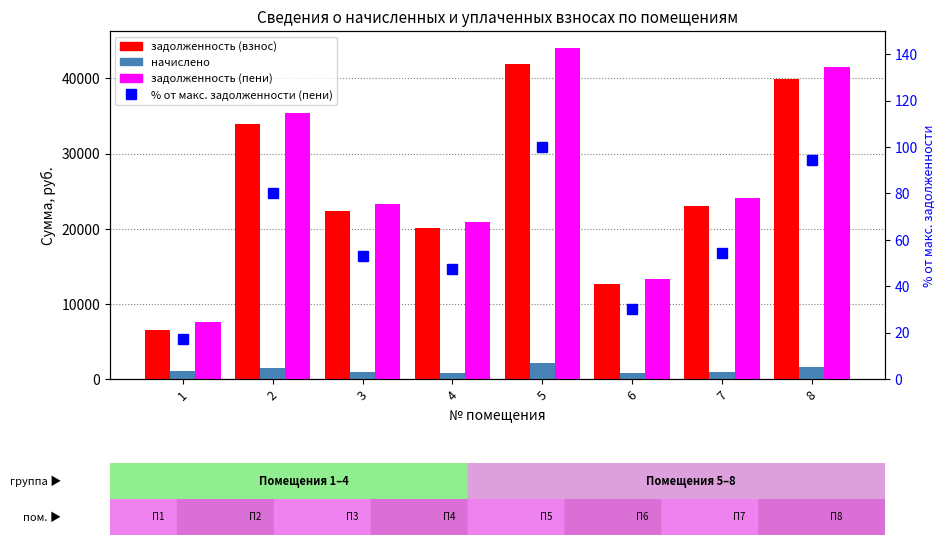

What is the total value across all series at 2?

70793.1